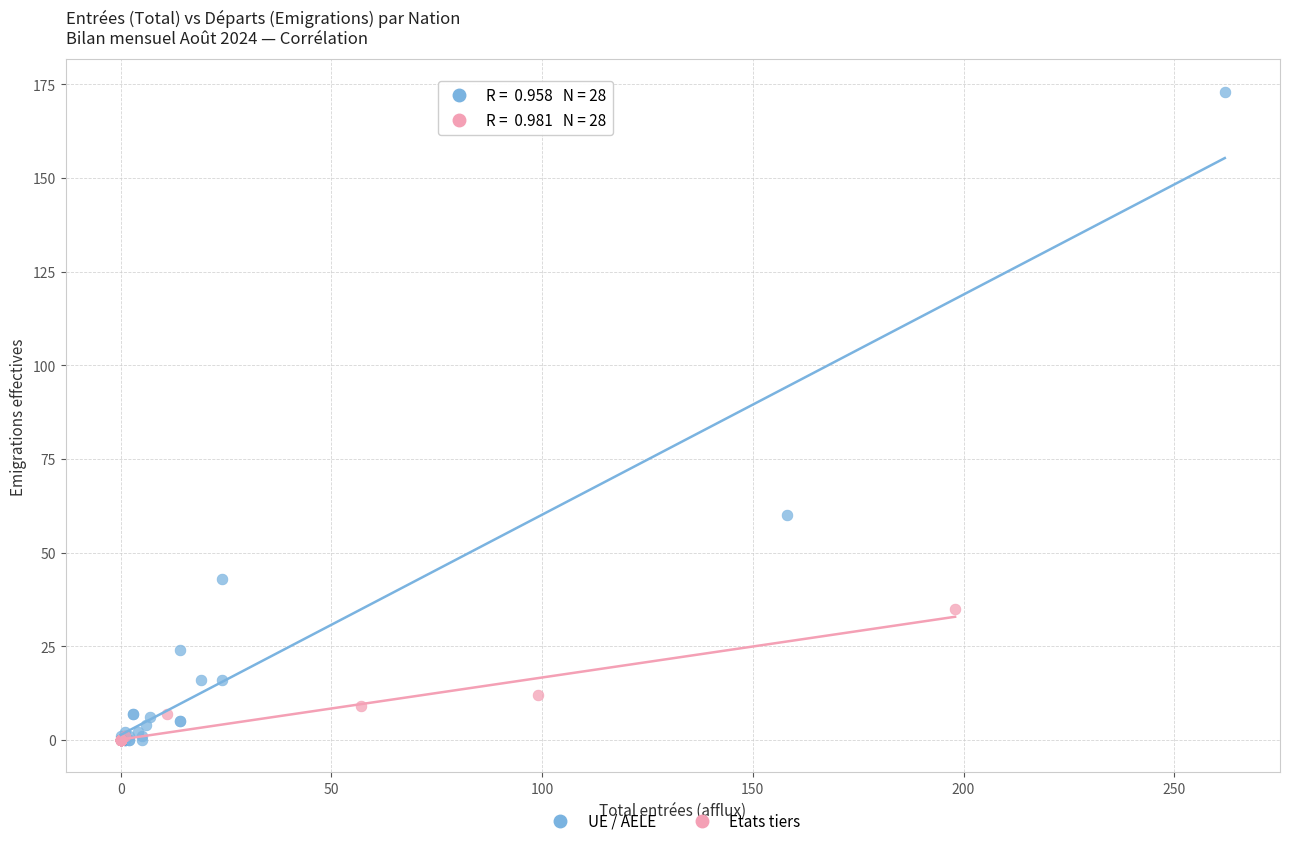

Which series reaches the maximum Y coordinate?

UE / AELE